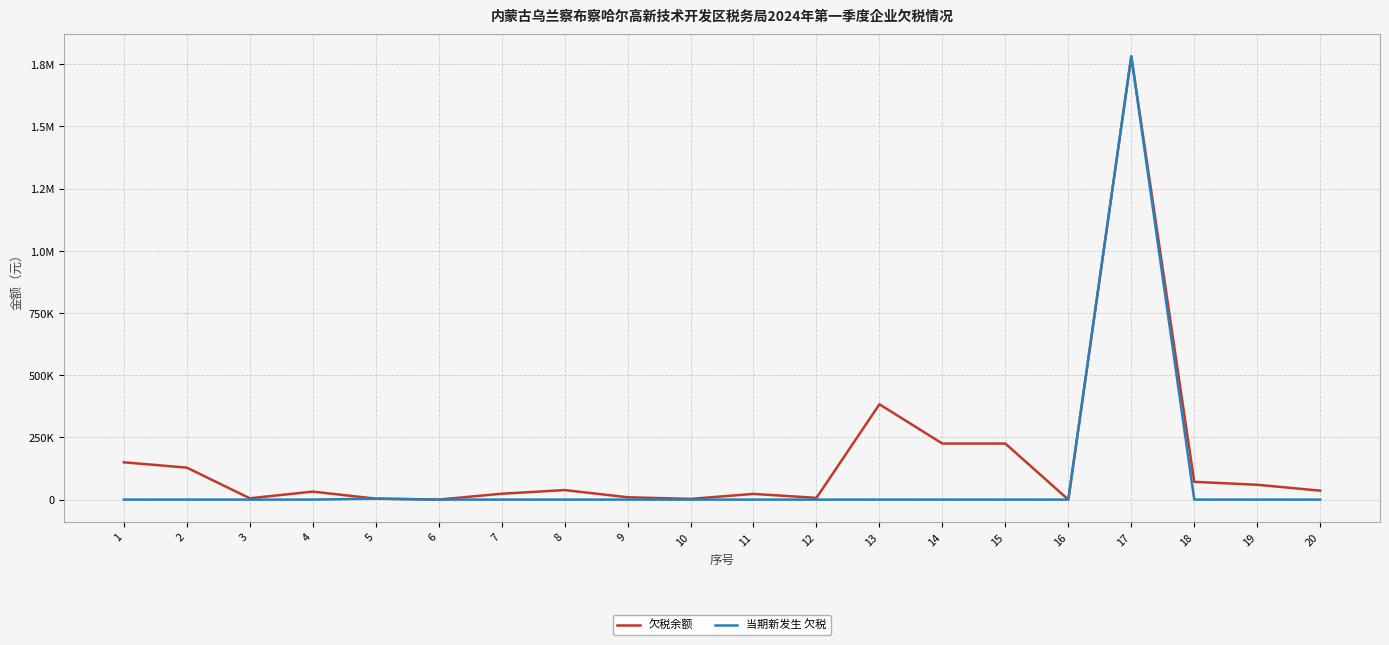

Does the chart have visible grid lines?

Yes